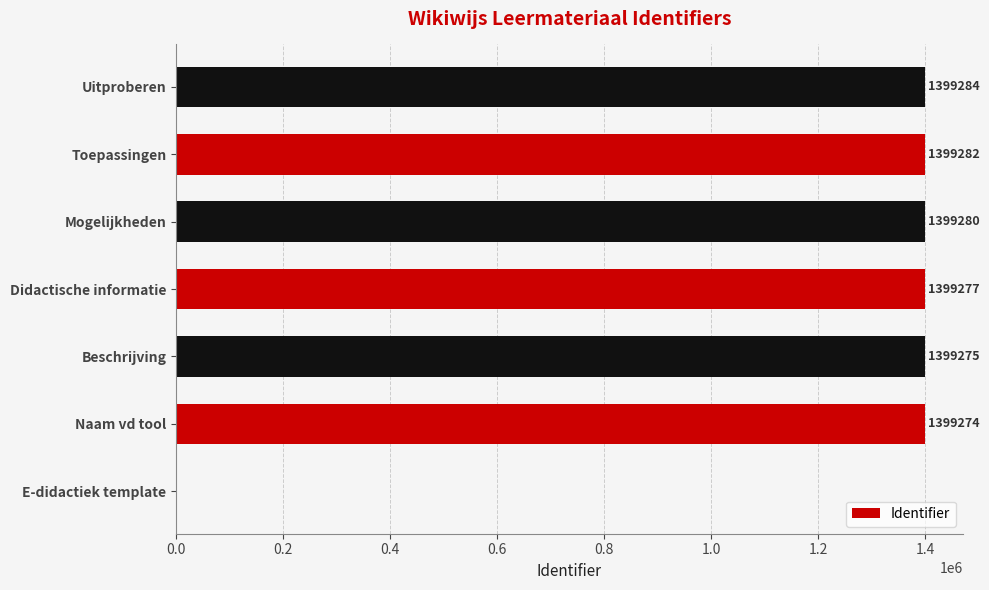

Reading bottom to top, extract all data points from this chart.

E-didactiek template=0	Naam vd tool=1399274	Beschrijving=1399275	Didactische informatie=1399277	Mogelijkheden=1399280	Toepassingen=1399282	Uitproberen=1399284